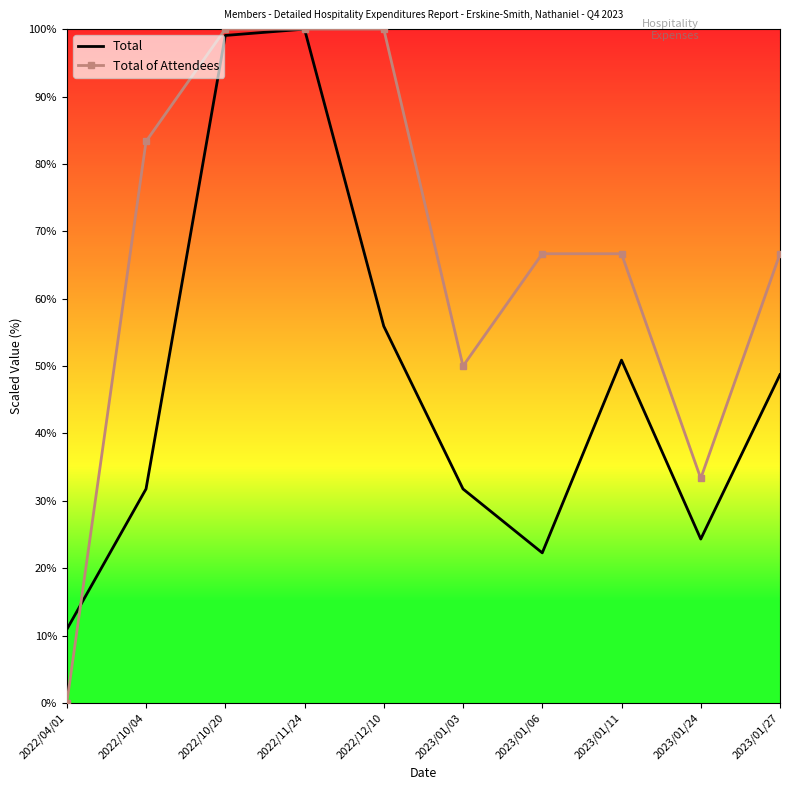

What is the maximum value shown in the chart?

100.0